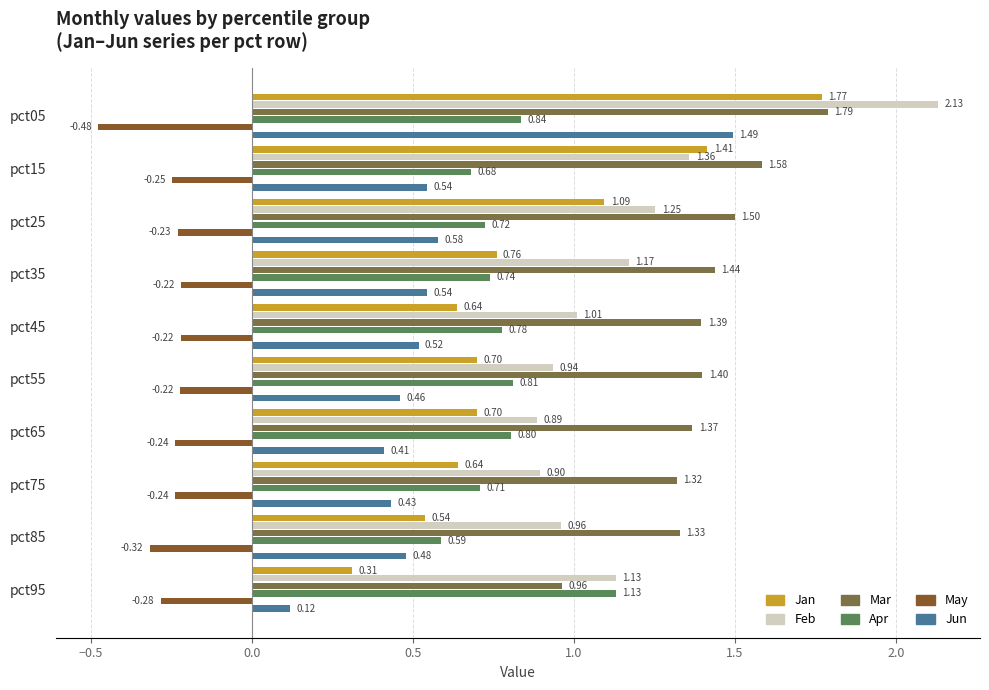

Rank the series by their maximum value, from highest to lowest.

Feb, Mar, Jan, Jun, Apr, May